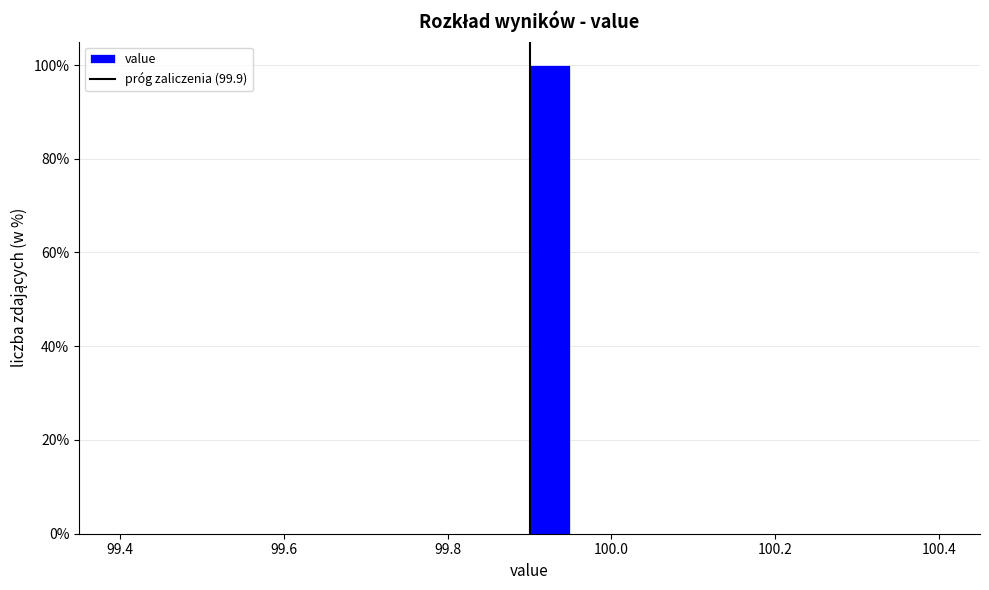

Read against the x-axis, roughly where is the centre of the tallest bar?

99.92